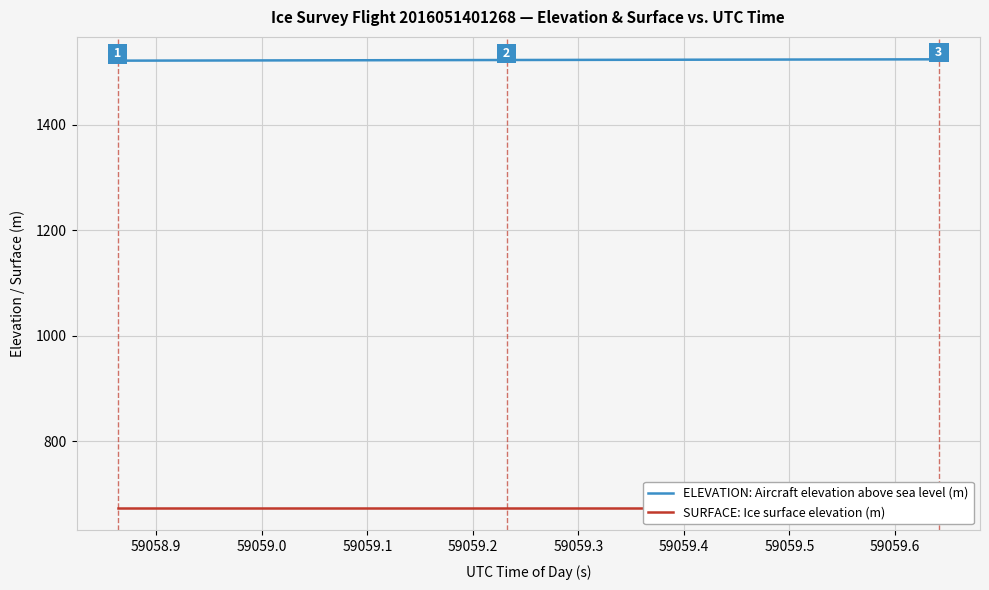

What is the lowest value of the SURFACE: Ice surface elevation (m) series?

673.1